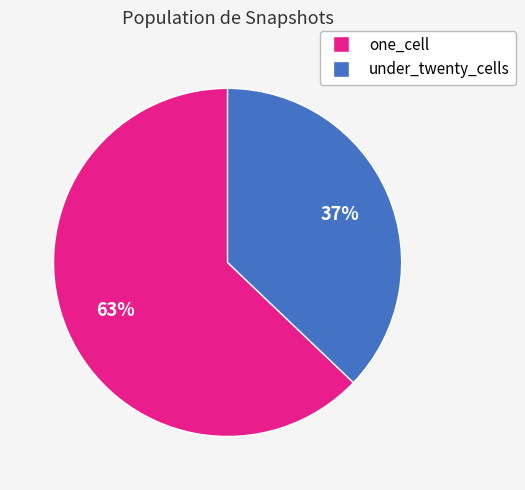

Approximately how many times larger is the value at one_cell compared to under_twenty_cells?

1.7